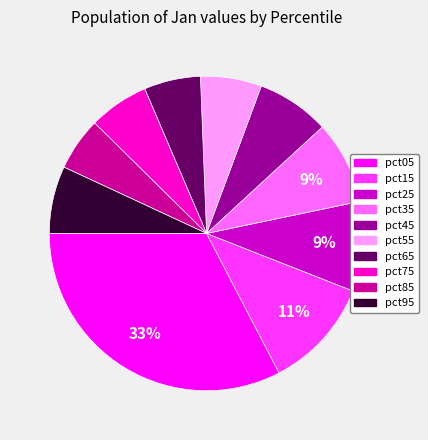

To the nearest percent, what is the combined percentage of pct75 and pct25?

15%